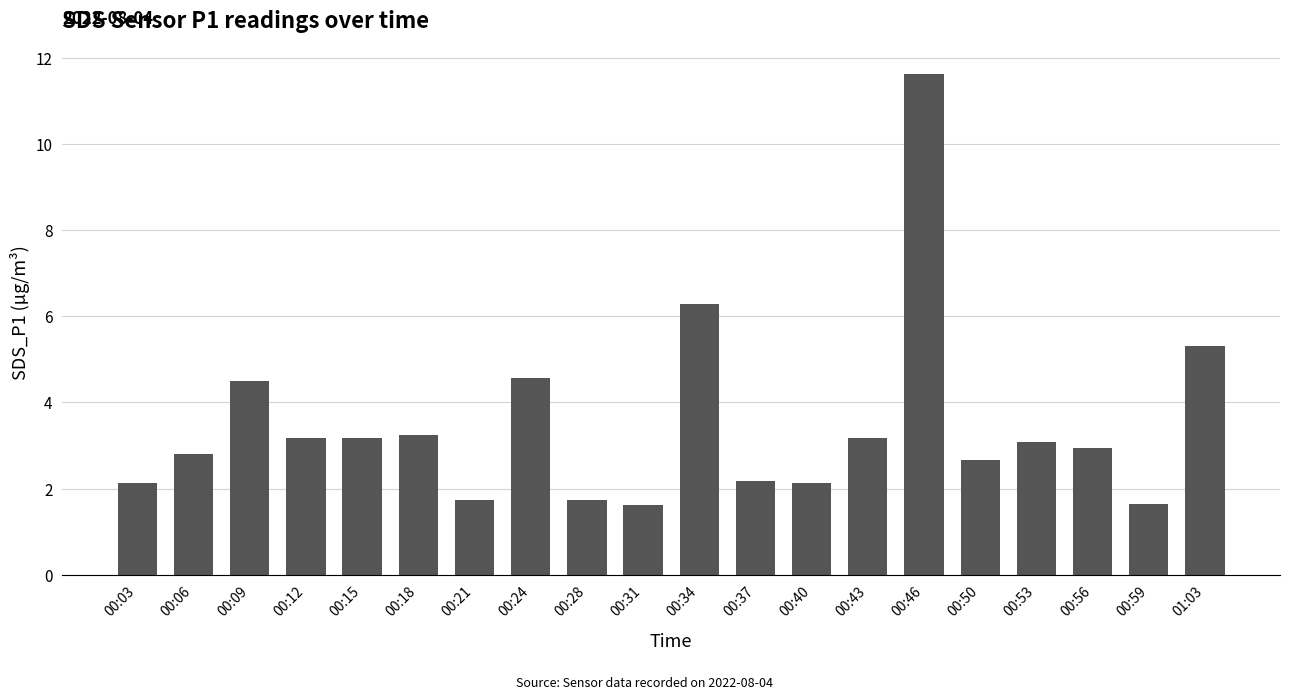

At which category does the chart reach its peak across all series?

00:46